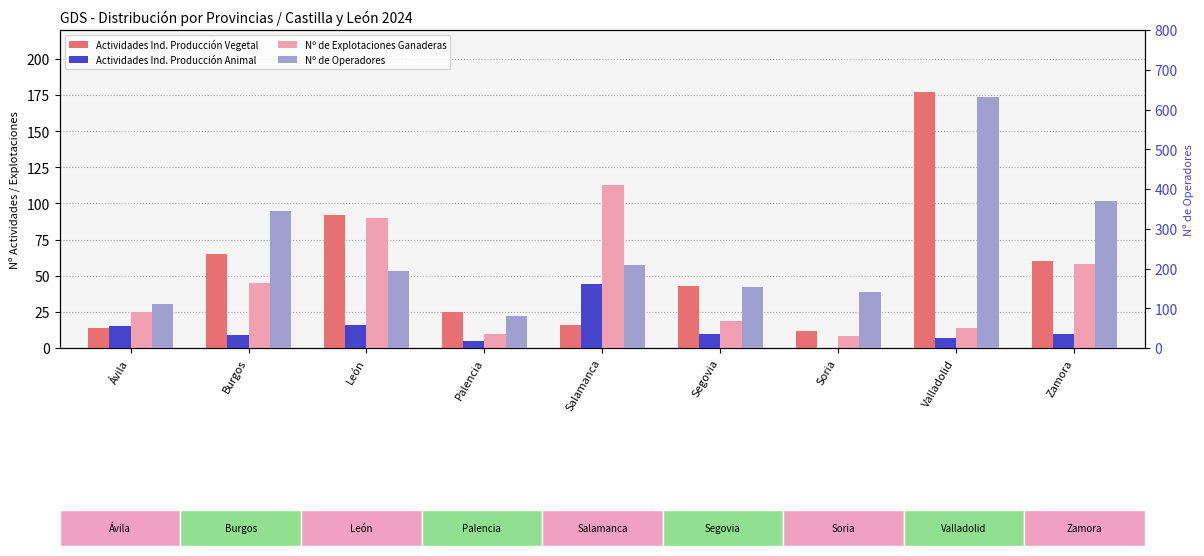

How many values in Actividades Ind. Producción Animal are above zero?

8